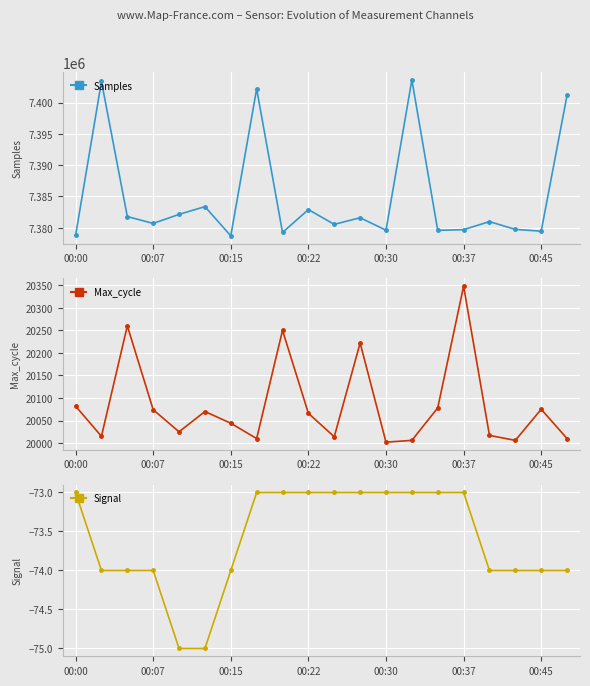

Reading right to left, list all the values displayed in this chart.

Samples: 7401203	7379453	7379738	7380984	7379696	7379589	7403645	7379606	7381604	7380546	7382905	7379247	7402209	7378706	7383380	7382138	7380694	7381790	7403392	7378770
Max_cycle: 20010	20075	20006	20017	20348	20078	20006	20002	20222	20014	20066	20250	20010	20044	20070	20025	20074	20260	20015	20082
Signal: -74	-74	-74	-74	-73	-73	-73	-73	-73	-73	-73	-73	-73	-74	-75	-75	-74	-74	-74	-73